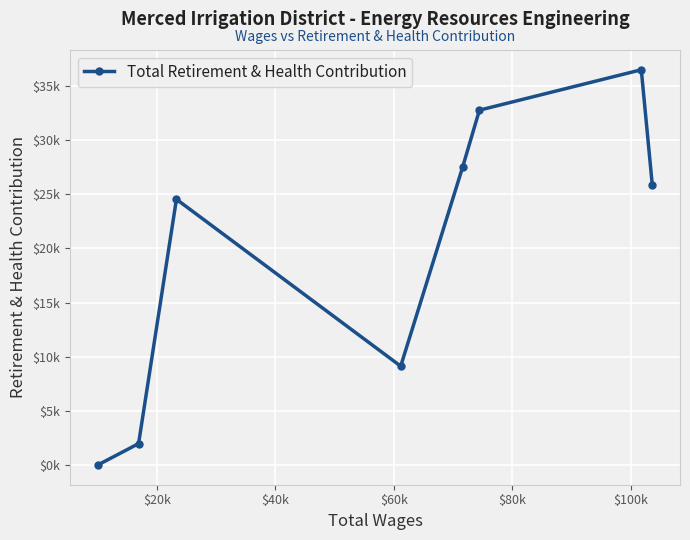

Does the chart have visible grid lines?

Yes